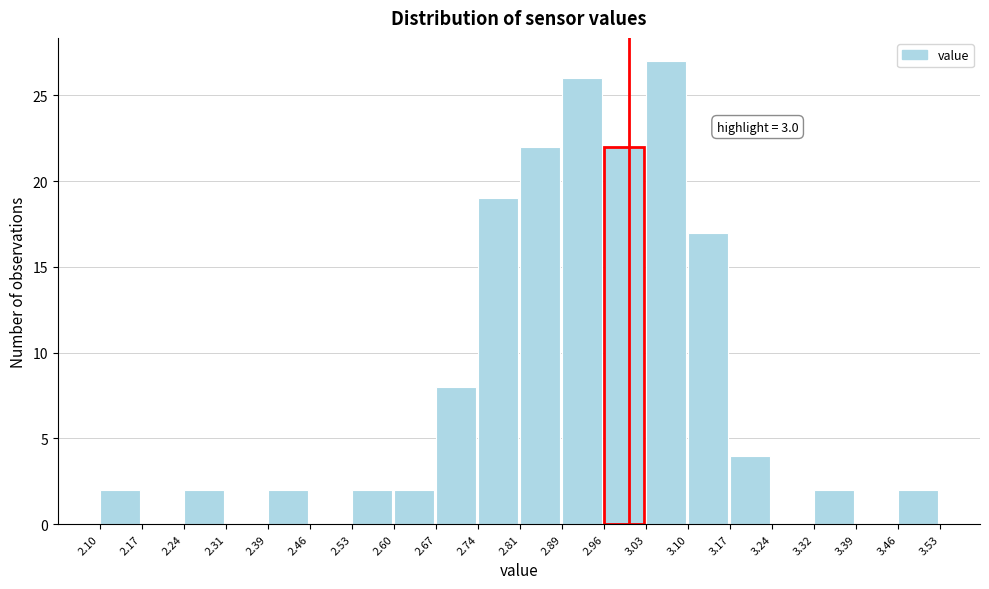

Which range on the x-axis has the tallest bar?

3.03 to 3.10